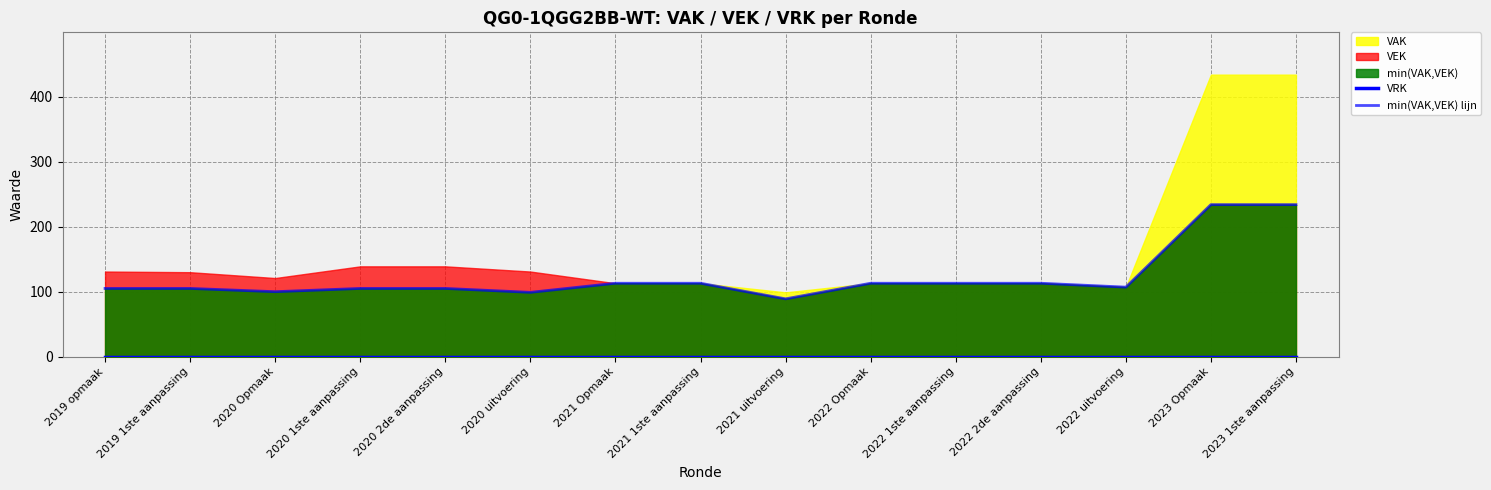

What is the label of the 3rd point from the right?

2022 uitvoering